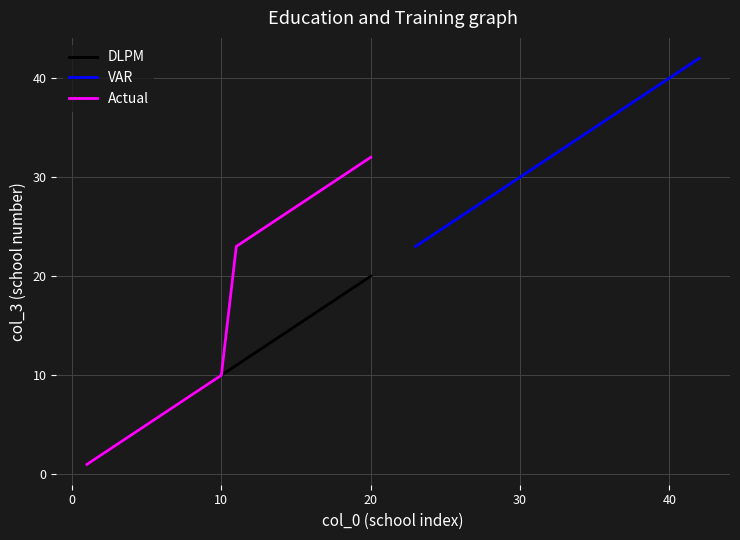

True or false: Actual and DLPM intersect in this chart.

False